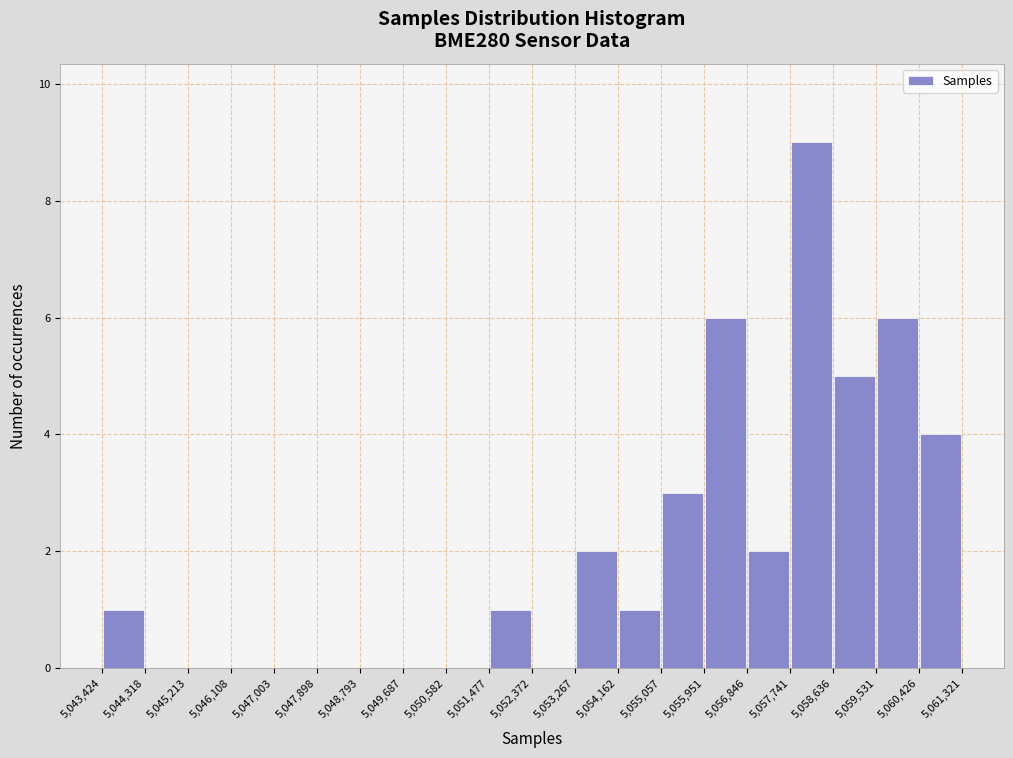

What is the height of the bar covering 5,056,846 to 5,057,741 on the x-axis? The values are not printed on the chart, so give them approximately, as read against the axis.

2